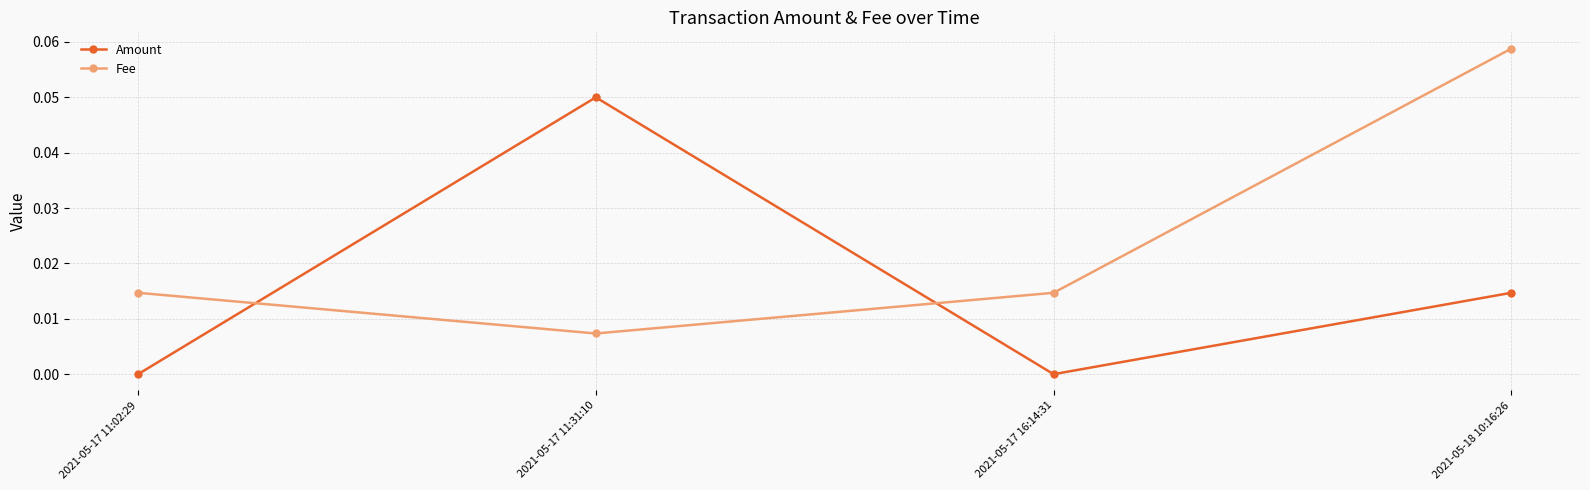

What are all the series names shown in the legend?

Amount, Fee